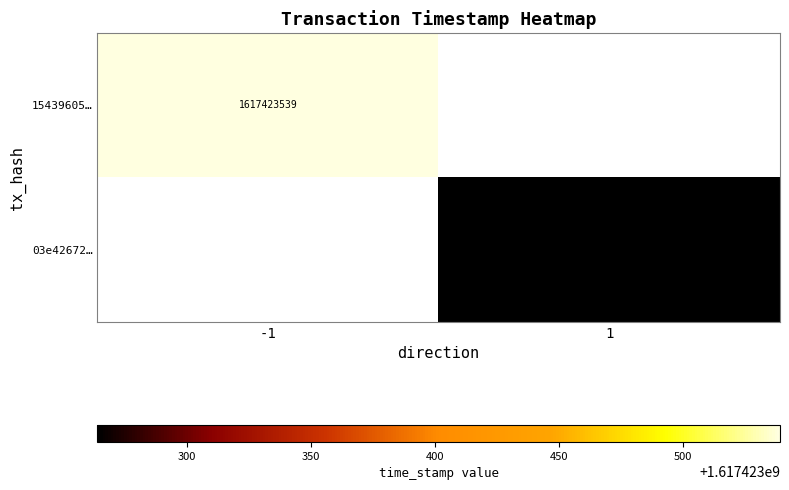

Which series has the largest range (max minus min)?

15439605c004d338b8d719d55a84513e47002bd